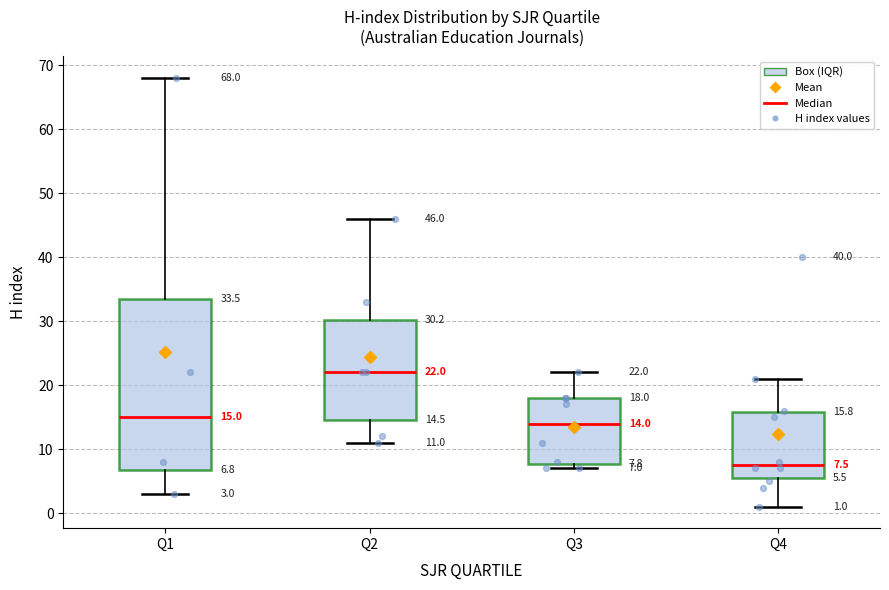

Which box has the lowest median line?

Q4